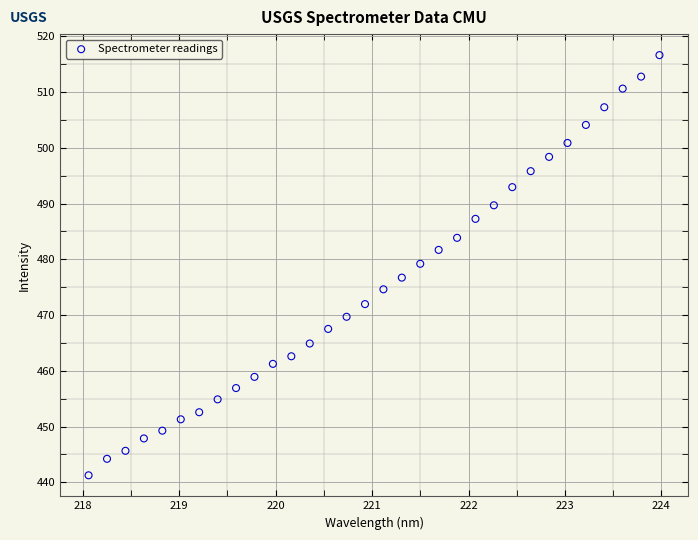

What is the range of X values (max minus min)?

5.9